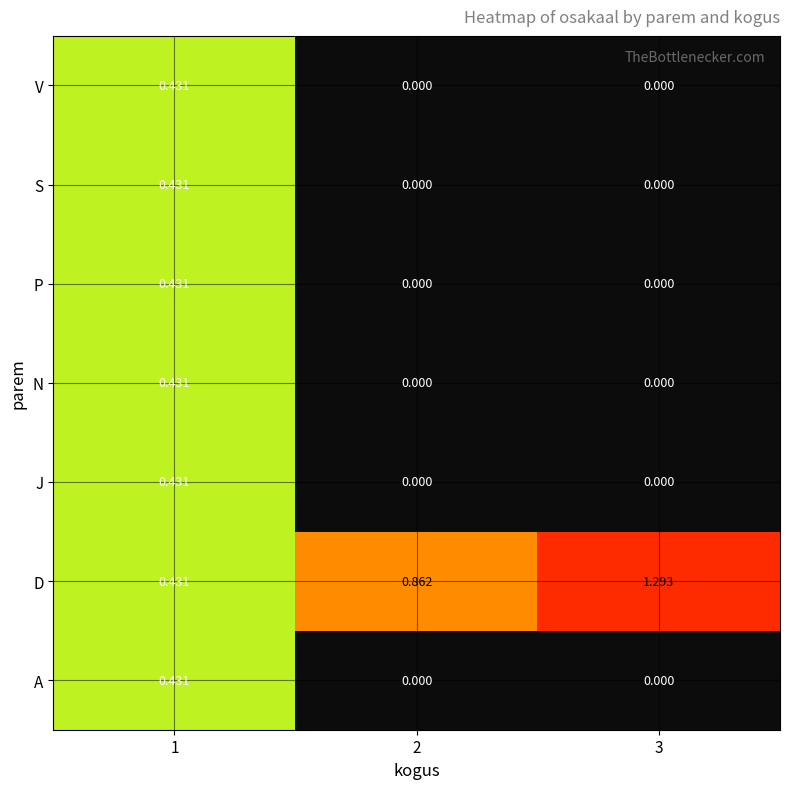

Which series has the largest range (max minus min)?

D